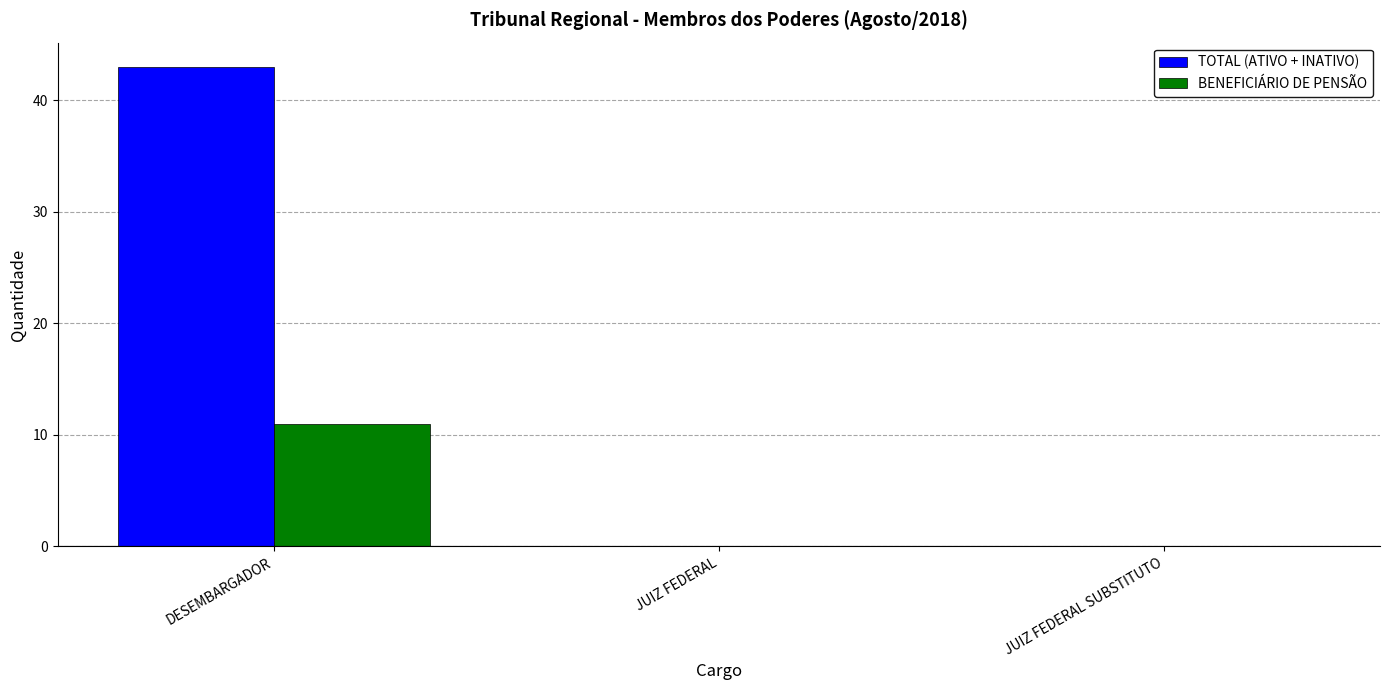

Which label corresponds to the largest value in the chart?

DESEMBARGADOR